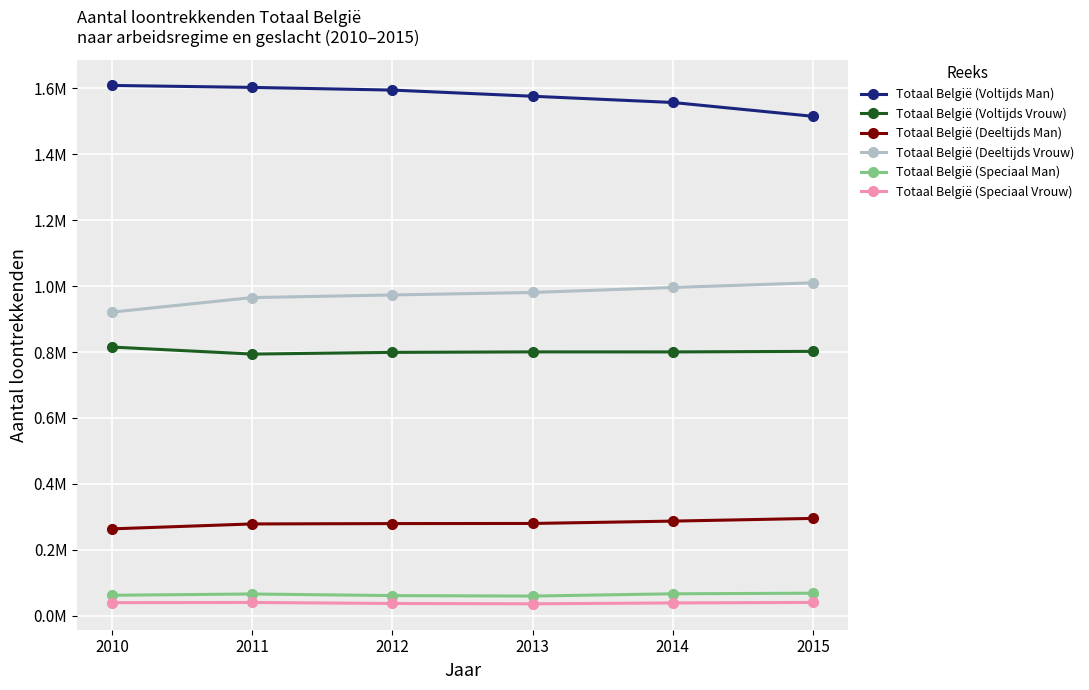

What is the difference between the highest and lowest values at 2015?

1475315.0